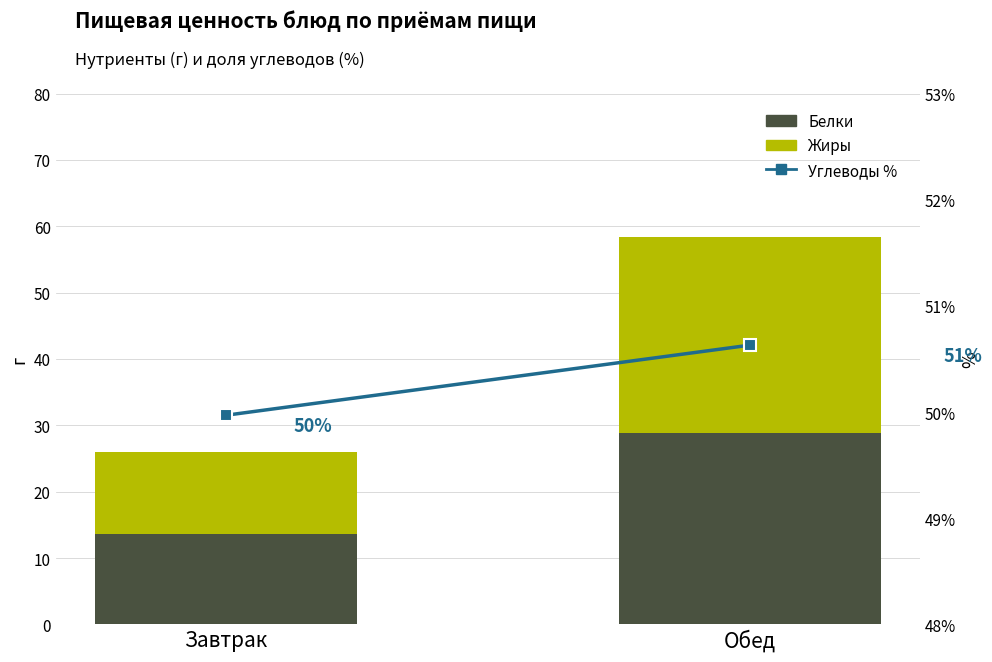

List the series in order of their peak value, lowest first.

Белки, Жиры, Углеводы %